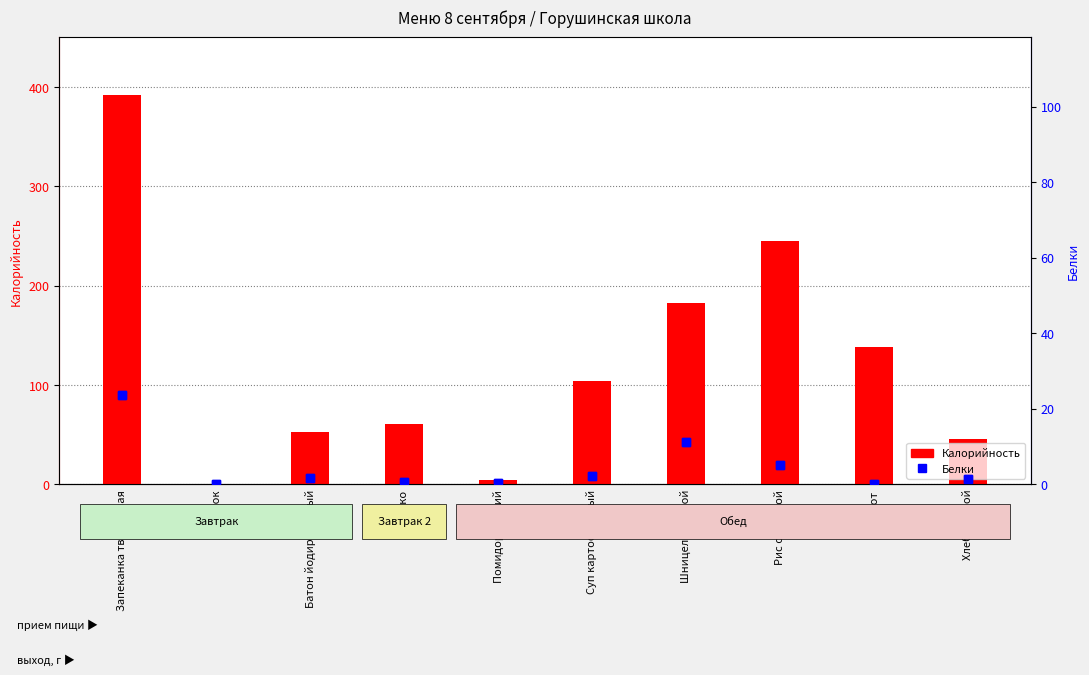

What is the minimum value for Калорийность?

0.3